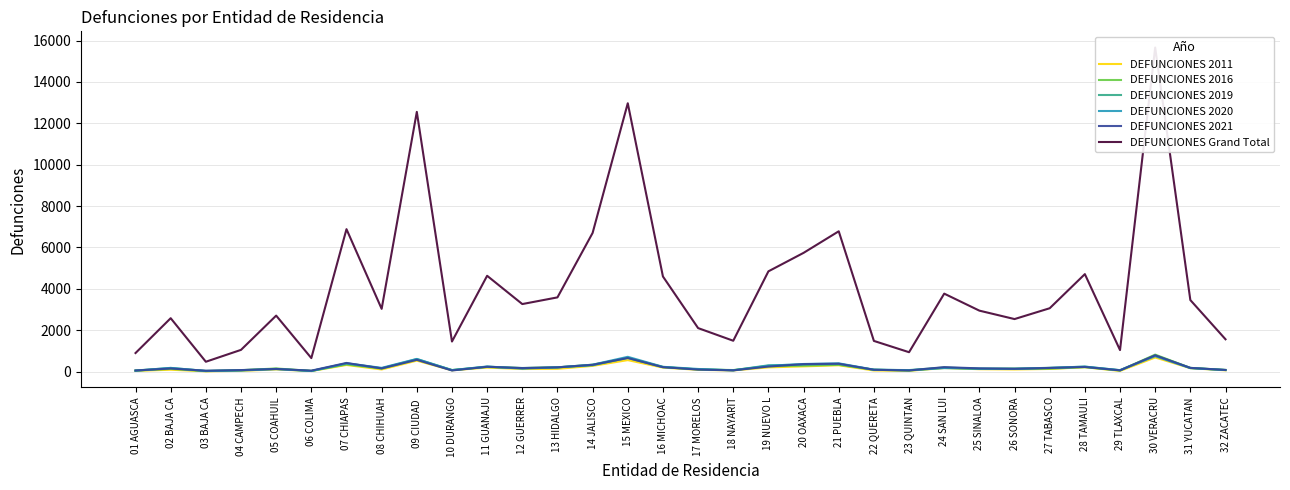

How many data points in DEFUNCIONES 2011 are above 124?

15